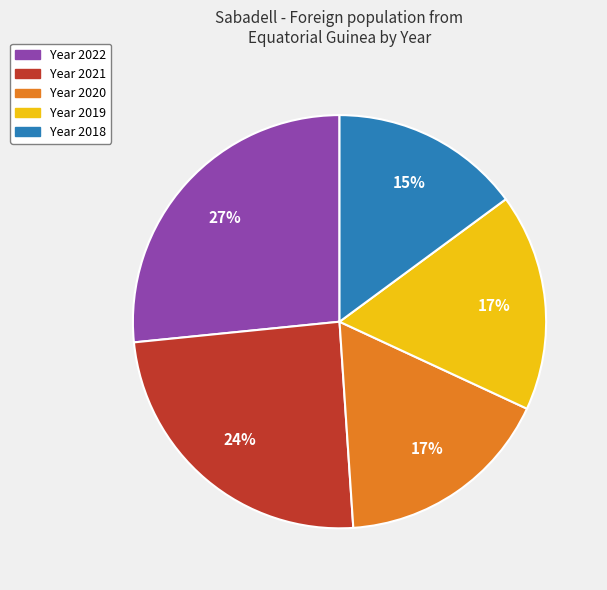

Is there a majority slice in this chart?

No